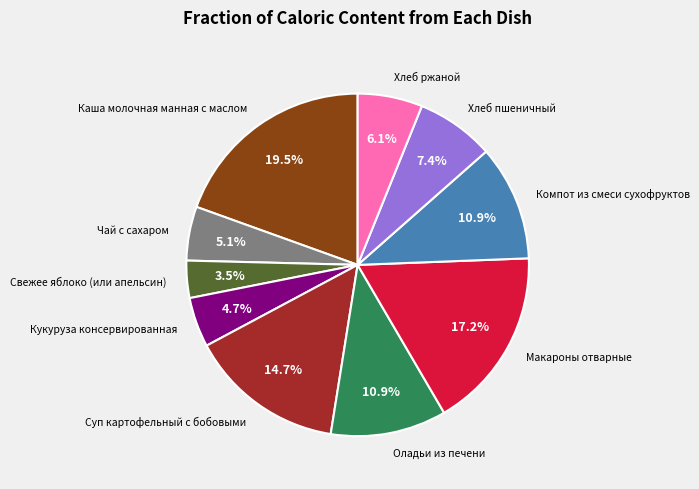

Does Хлеб ржаной represent more than half of the total?

No